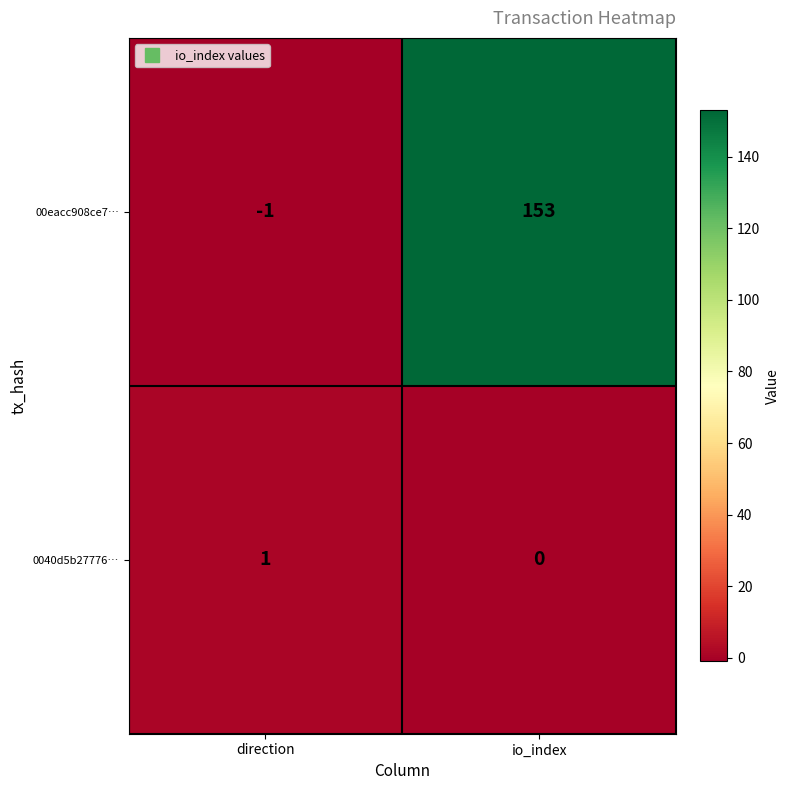

True or false: 00eacc908ce7… has a value of 237 at io_index.

False